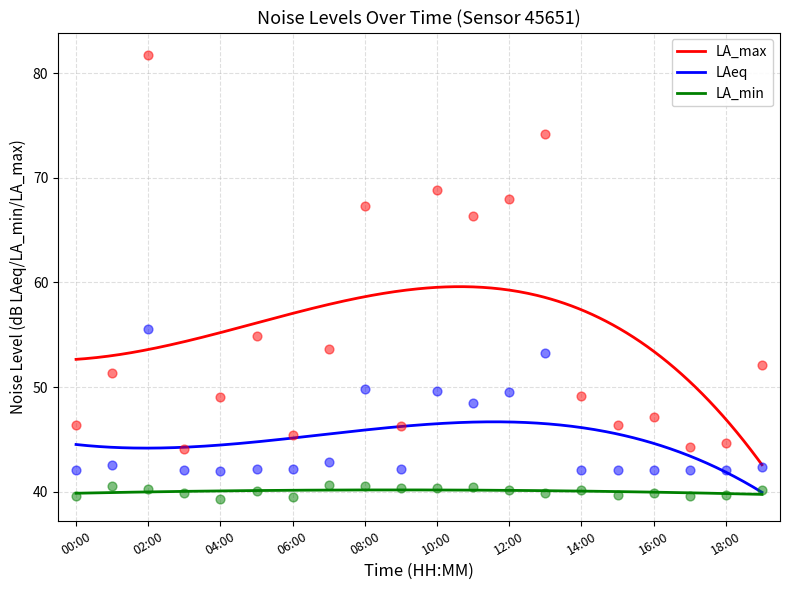

What is the total value across all series at 04:00?

130.3